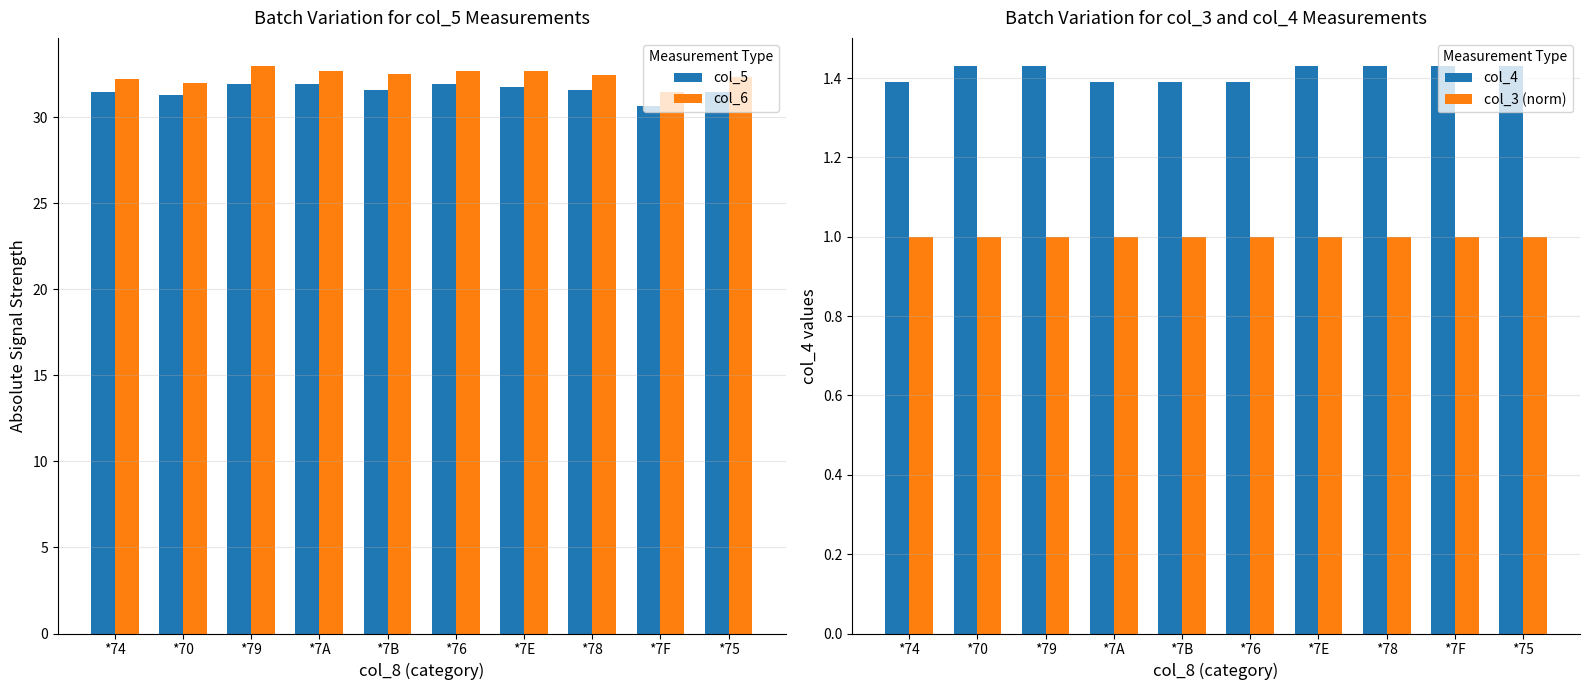

What is the minimum value for col_3 (norm)?

1.0